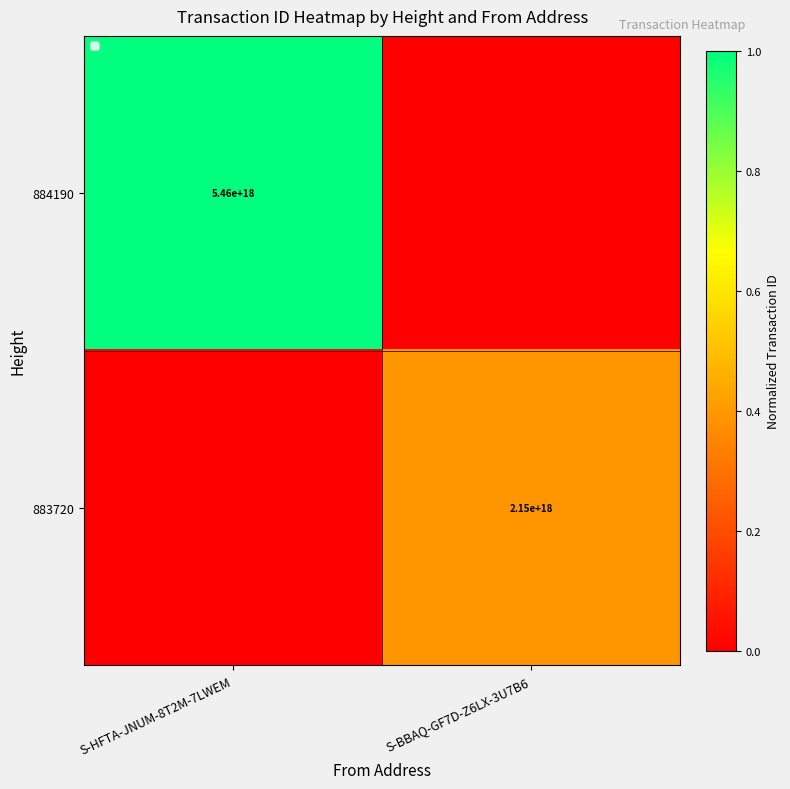

Which label corresponds to the smallest value in the chart?

S-BBAQ-GF7D-Z6LX-3U7B6